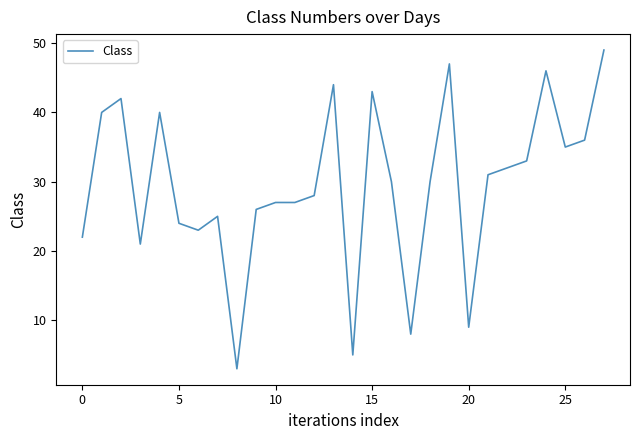

What is the greatest value displayed?

49